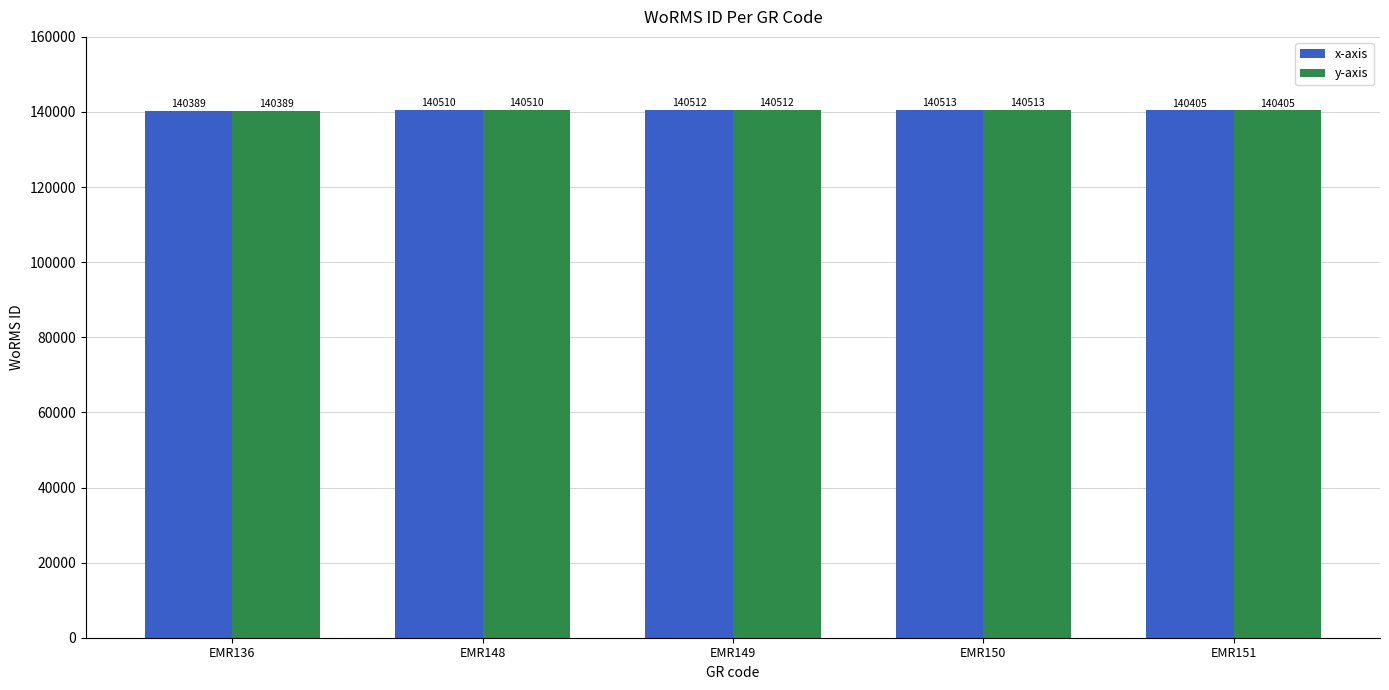

How many groups of bars are there?

5